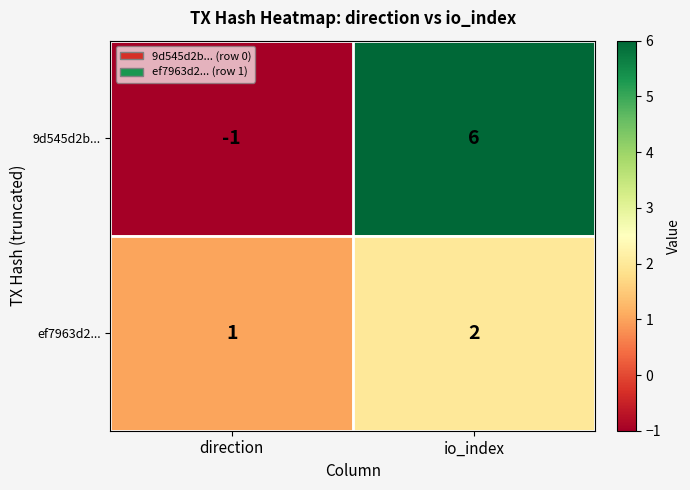

Reading left to right, what are all the values shown in this chart?

9d545d2b...: direction=-1	io_index=6
ef7963d2...: direction=1	io_index=2